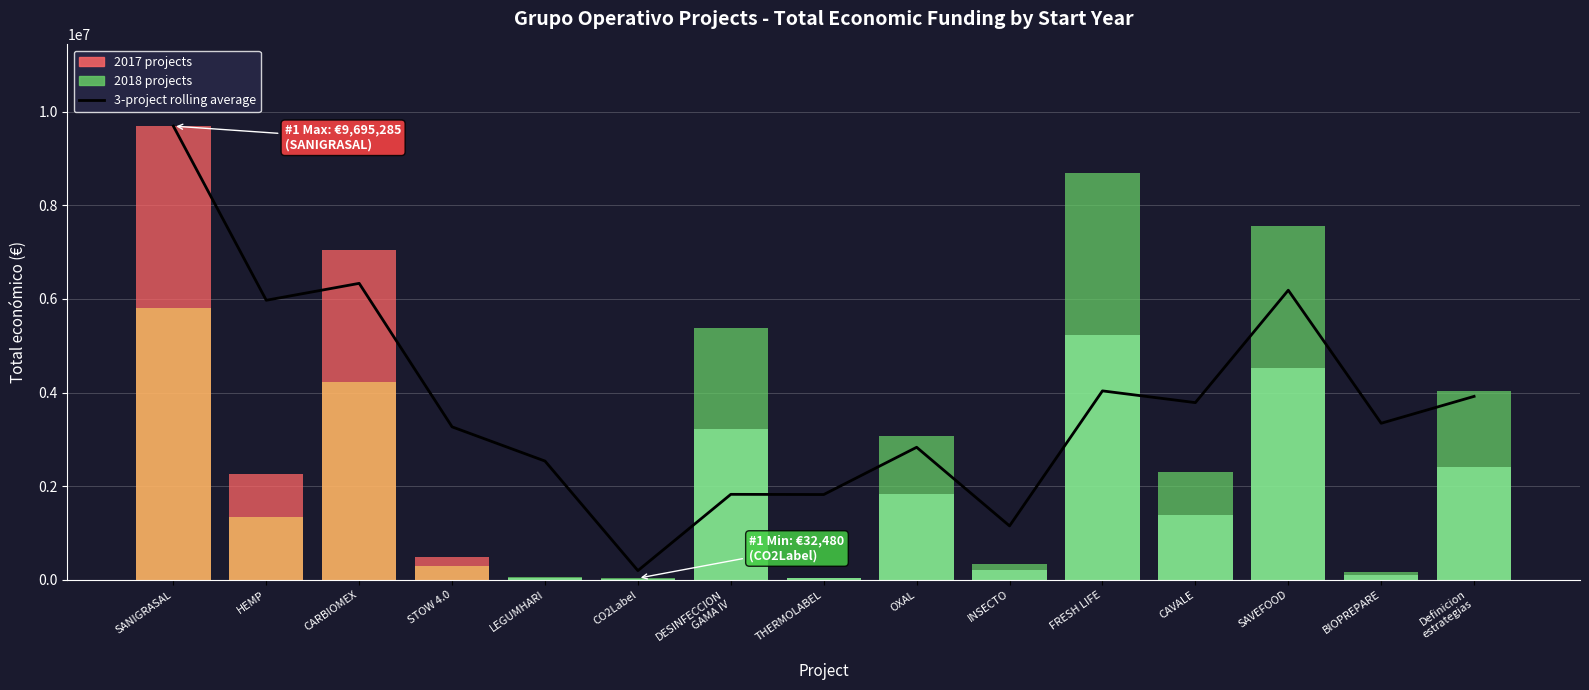

What value does the data have at SAVEFOOD?

6187553.7